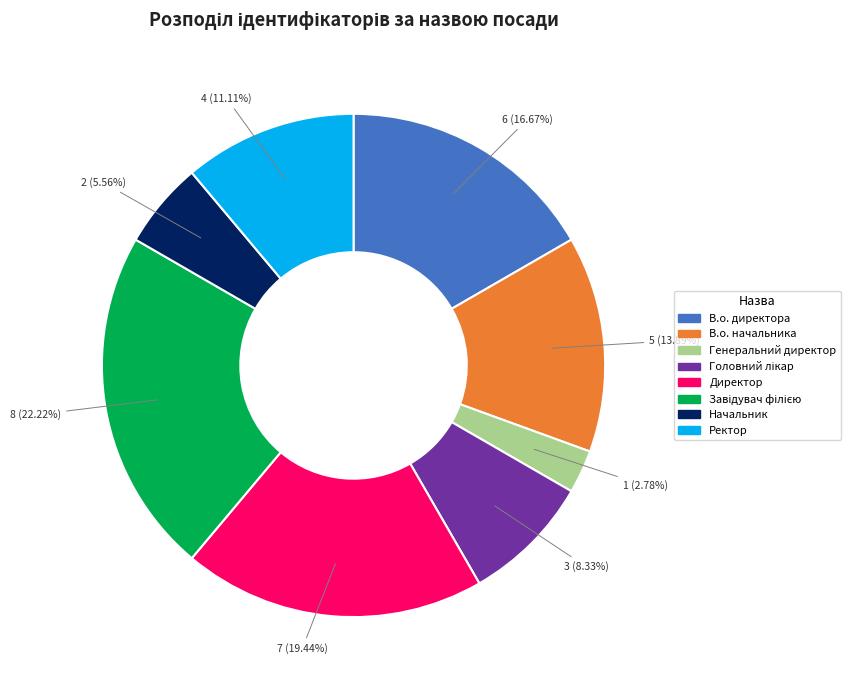

Which slice is the smallest?

Генеральний директор